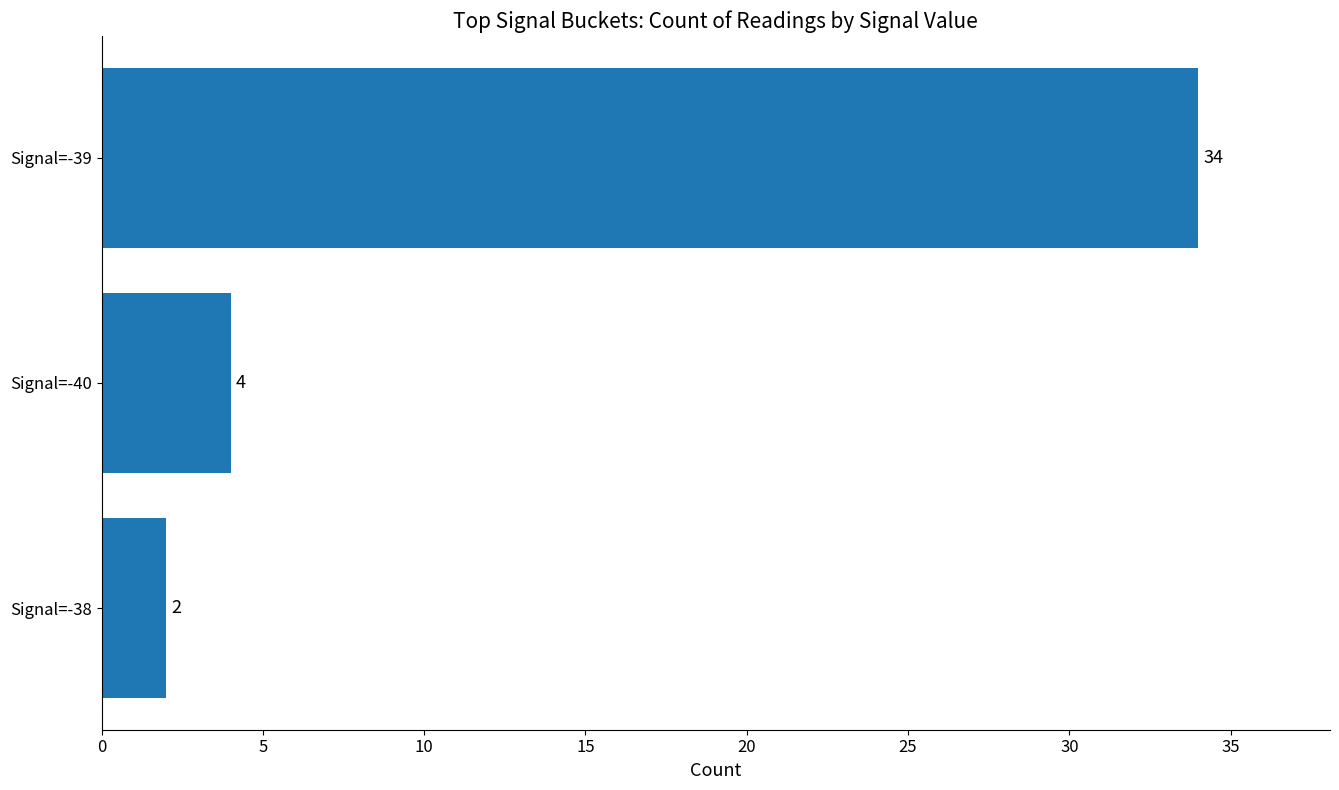

Which category has the lowest value across all series?

Signal=-38